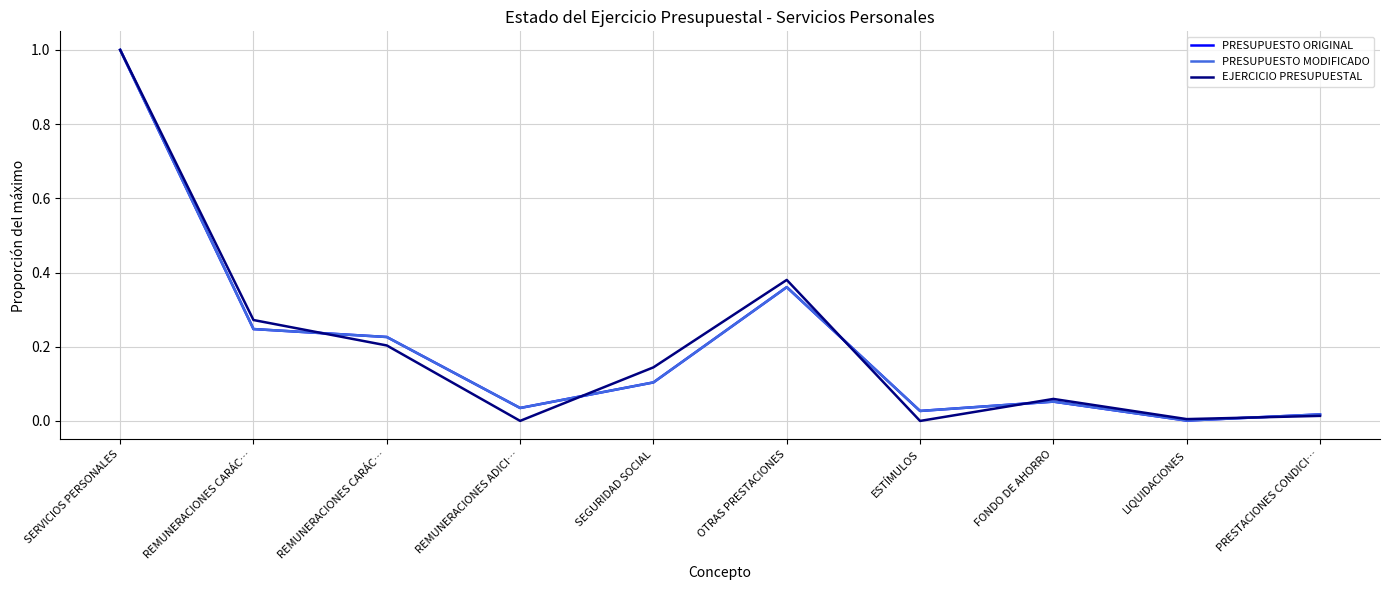

How many interior local peaks does the PRESUPUESTO ORIGINAL series have?

2